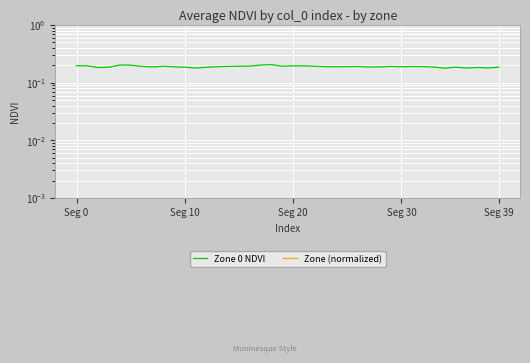

How many interior local peaks does the Zone 0 NDVI series have?

9